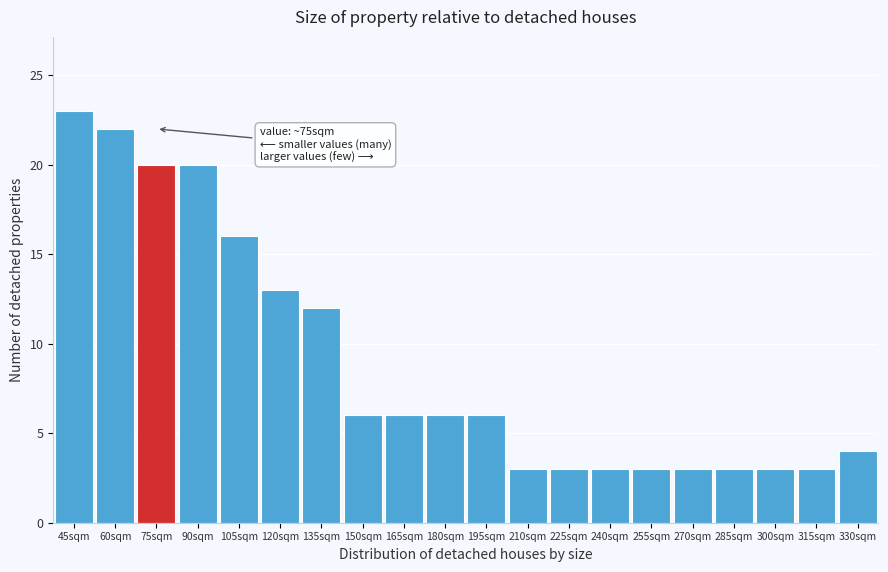

Reading right to left, extract all data points from this chart.

330sqm=4	315sqm=3	300sqm=3	285sqm=3	270sqm=3	255sqm=3	240sqm=3	225sqm=3	210sqm=3	195sqm=6	180sqm=6	165sqm=6	150sqm=6	135sqm=12	120sqm=13	105sqm=16	90sqm=20	75sqm=20	60sqm=22	45sqm=23